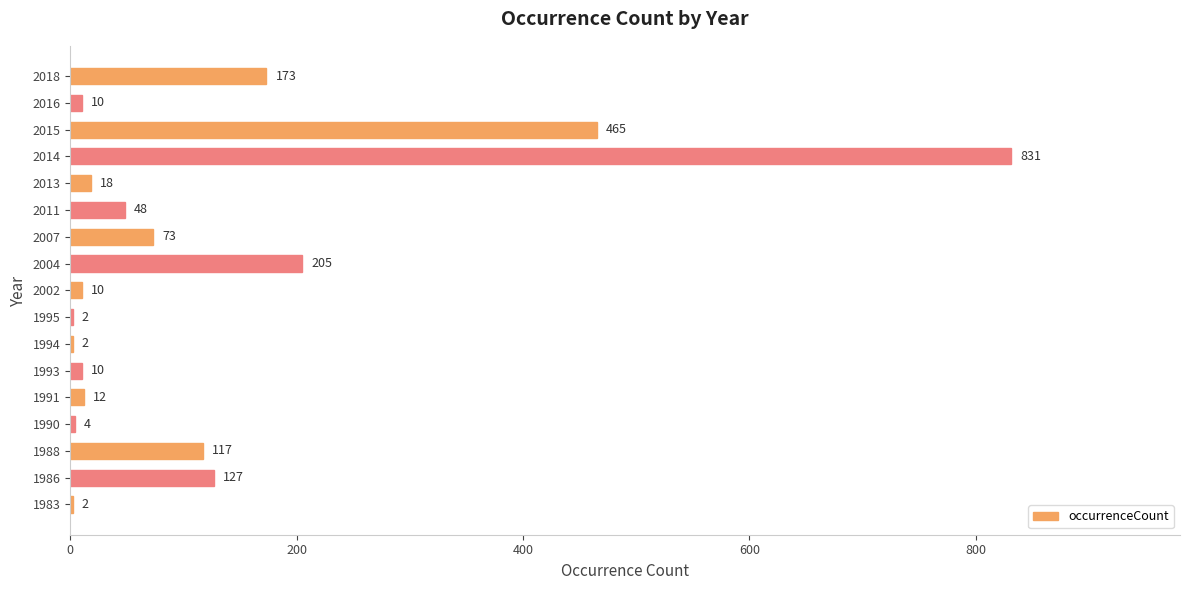

What is the sum of the values at 2002 and 2007?

83